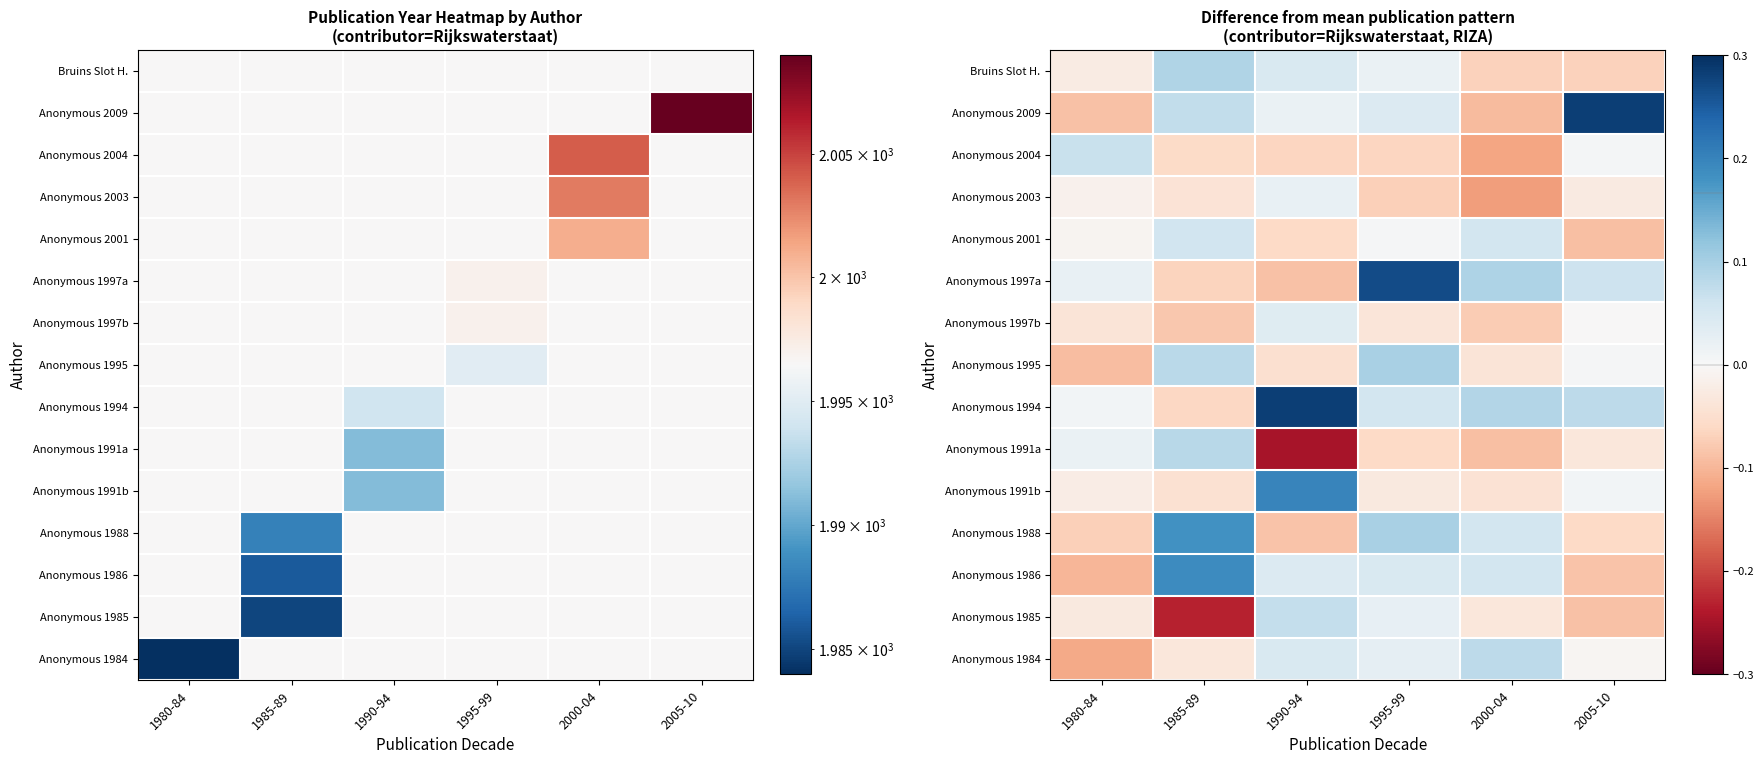

At 1995-99, list the series in order from largest to smallest.

Anonymous 1997a, Anonymous 1995, Anonymous 1988, Anonymous 1994, Anonymous 1986, Anonymous 2009, Anonymous 1984, Anonymous 1985, Bruins Slot H., Anonymous 2001, Anonymous 1991b, Anonymous 1997b, Anonymous 1991a, Anonymous 2004, Anonymous 2003